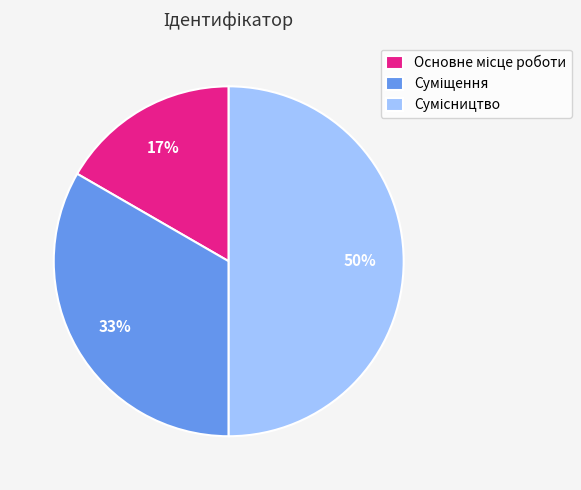

To the nearest percent, what is the difference between the largest and smallest slice percentages?

33%